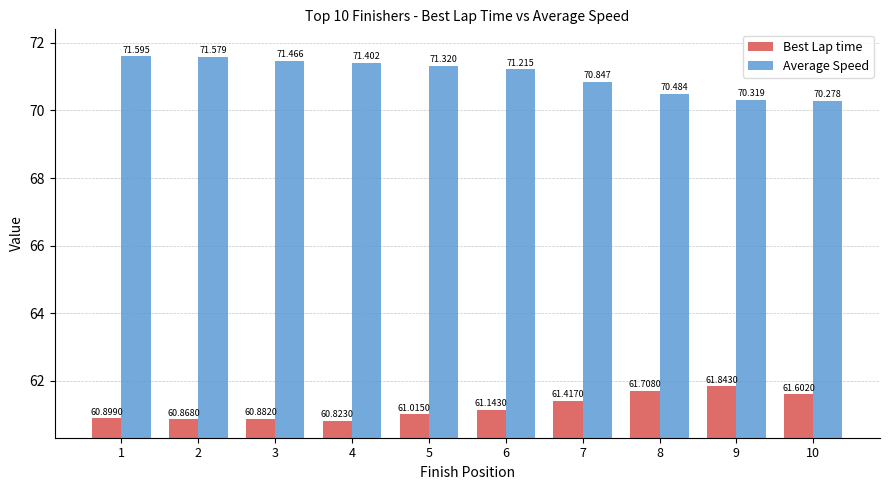

Rank the series by their average value, from highest to lowest.

Average Speed, Best Lap time